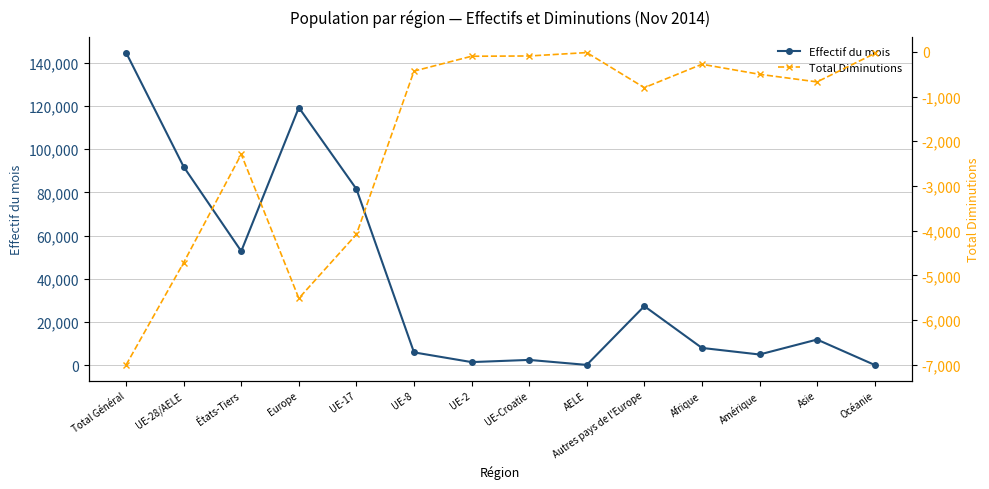

True or false: Total Diminutions and Effectif du mois intersect in this chart.

False